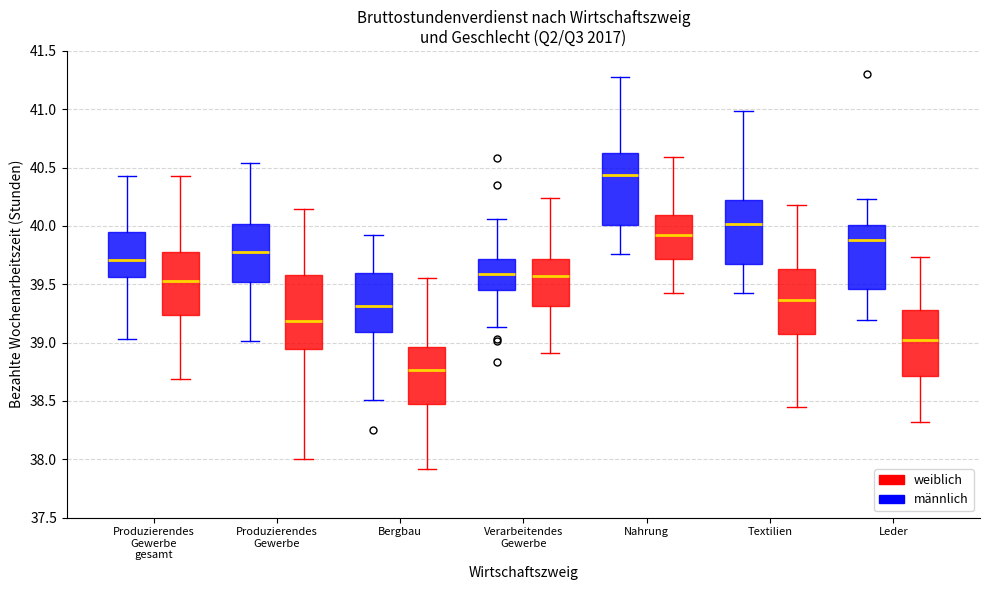

Reading left to right, read every box against the y-axis: the position of its median line, the range the box covers, and the ends of its whiskers. The values are not printed on the chart, so give them approximately, as read against the axis.

Produzierendes Gewerbe gesamt (männlich): median 39.70, box 39.55 to 39.95, whiskers 39.05 to 40.45
Produzierendes Gewerbe gesamt (weiblich): median 39.55, box 39.25 to 39.75, whiskers 38.70 to 40.45
Produzierendes Gewerbe (männlich): median 39.75, box 39.50 to 40.00, whiskers 39.00 to 40.55
Produzierendes Gewerbe (weiblich): median 39.20, box 38.95 to 39.60, whiskers 38.00 to 40.15
Bergbau (männlich): median 39.30, box 39.10 to 39.60, whiskers 38.50 to 39.95
Bergbau (weiblich): median 38.75, box 38.45 to 38.95, whiskers 37.90 to 39.55
Verarbeitendes Gewerbe (männlich): median 39.60, box 39.45 to 39.70, whiskers 39.15 to 40.05
Verarbeitendes Gewerbe (weiblich): median 39.55, box 39.30 to 39.70, whiskers 38.90 to 40.25
Nahrung (männlich): median 40.45, box 40.00 to 40.65, whiskers 39.75 to 41.30
Nahrung (weiblich): median 39.95, box 39.70 to 40.10, whiskers 39.40 to 40.60
Textilien (männlich): median 40.00, box 39.65 to 40.25, whiskers 39.40 to 41.00
Textilien (weiblich): median 39.35, box 39.05 to 39.65, whiskers 38.45 to 40.20
Leder (männlich): median 39.90, box 39.45 to 40.00, whiskers 39.20 to 40.25
Leder (weiblich): median 39.00, box 38.70 to 39.30, whiskers 38.30 to 39.75